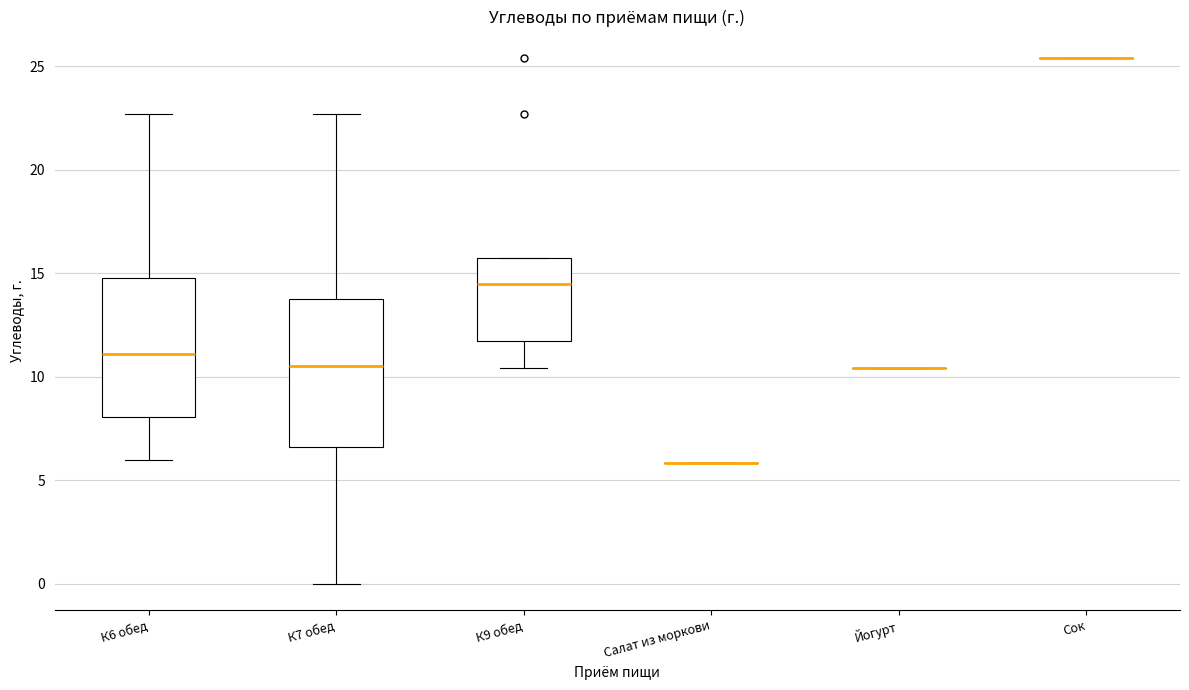

Where is the lower edge of the box for К7 обед on the y-axis? The values are not printed on the chart, so give them approximately, as read against the axis.

6.5